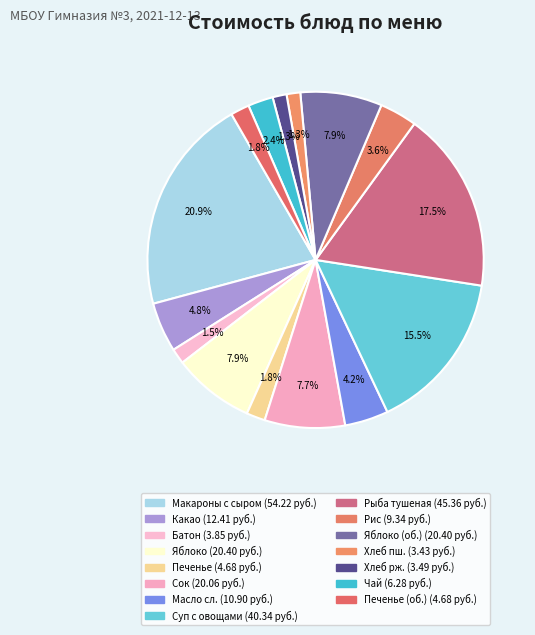

Is there any slice that represents more than half of the pie?

No